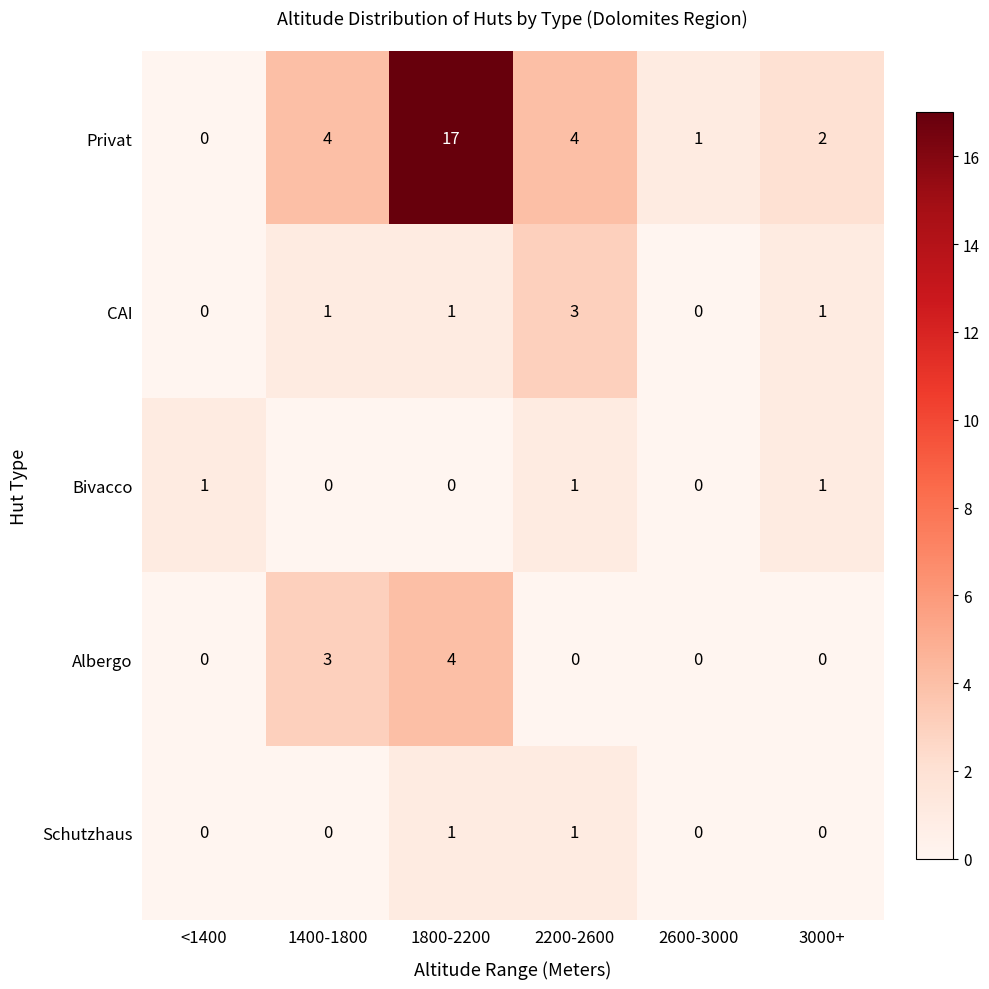

What is the difference between the highest and lowest values at 2200-2600?

4